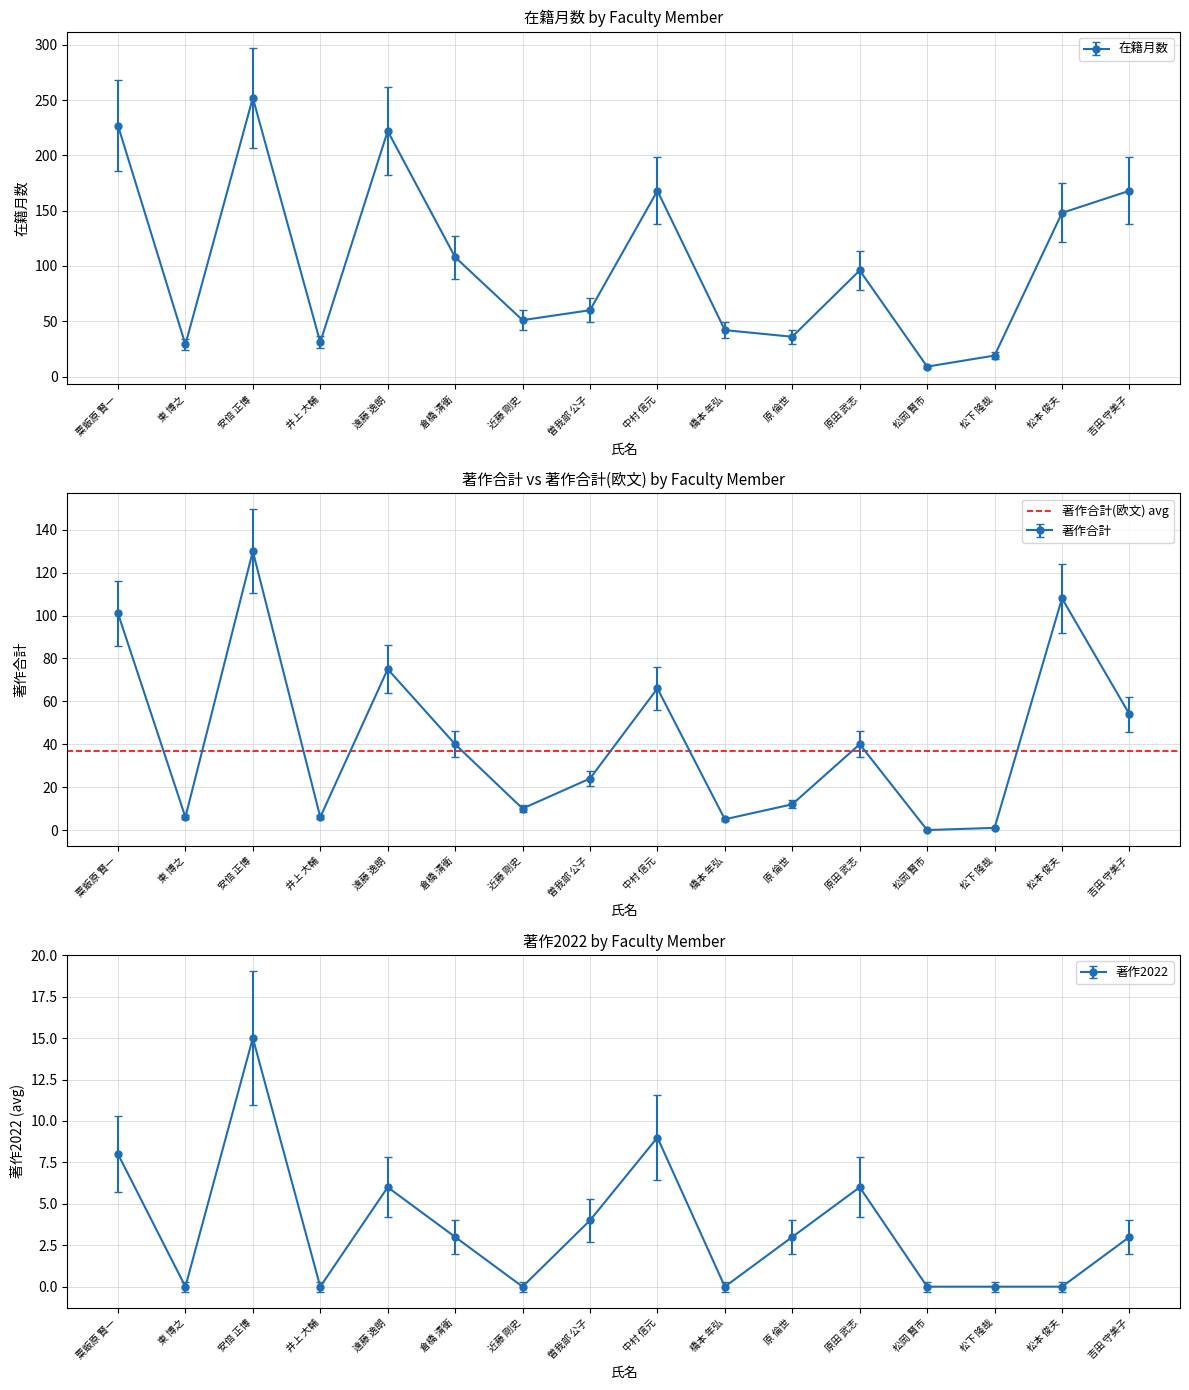

List the series in order of their peak value, lowest first.

著作2022, 著作合計(欧文), 著作合計, 在籍月数